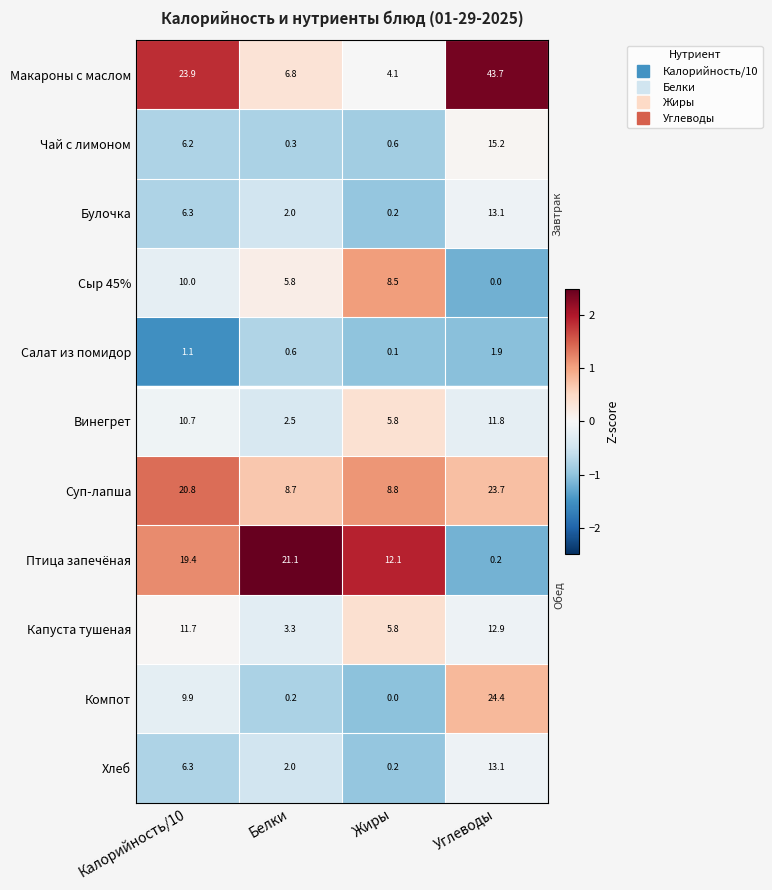

The Сыр 45% series shows 12.8 at Жиры. True or false?

False